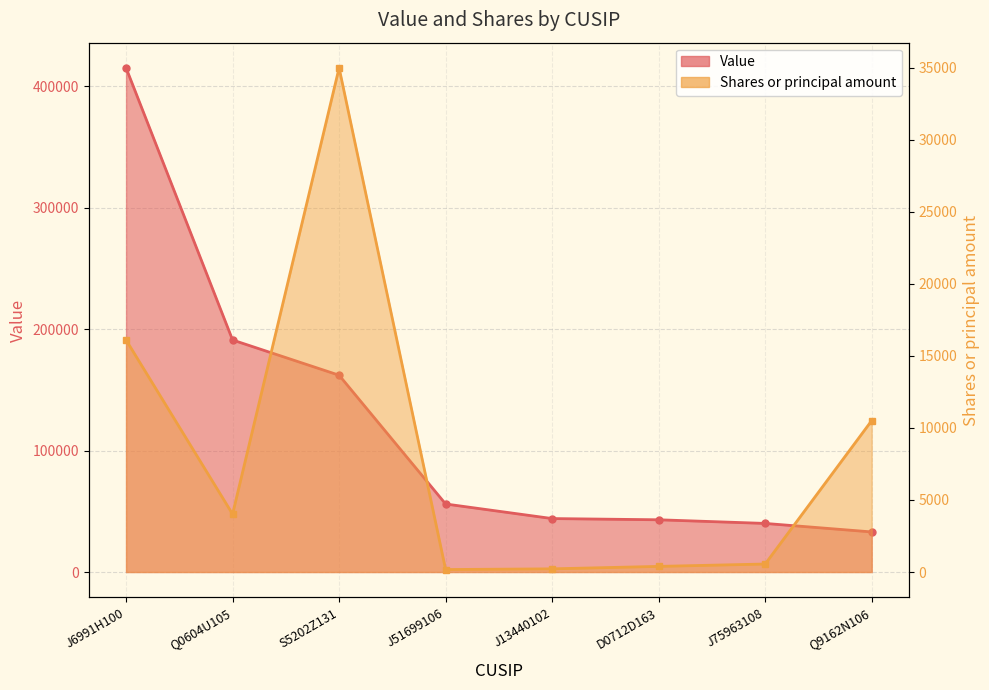

True or false: Value and Shares or principal amount intersect in this chart.

False